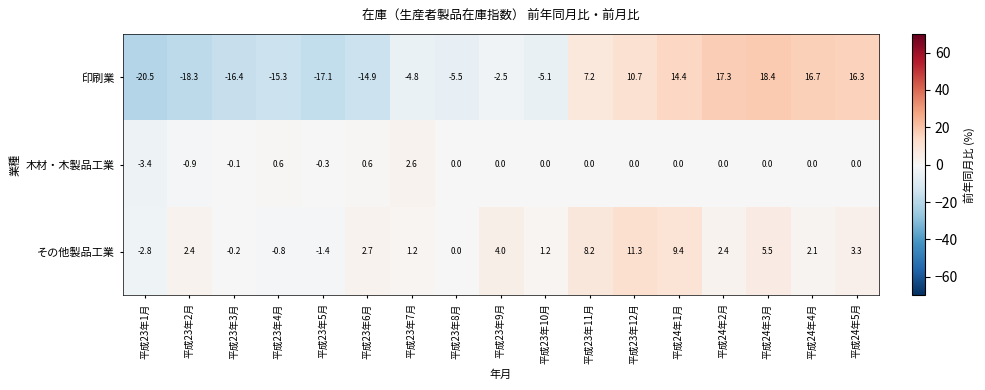

Which series has the largest total across all categories?

その他製品工業